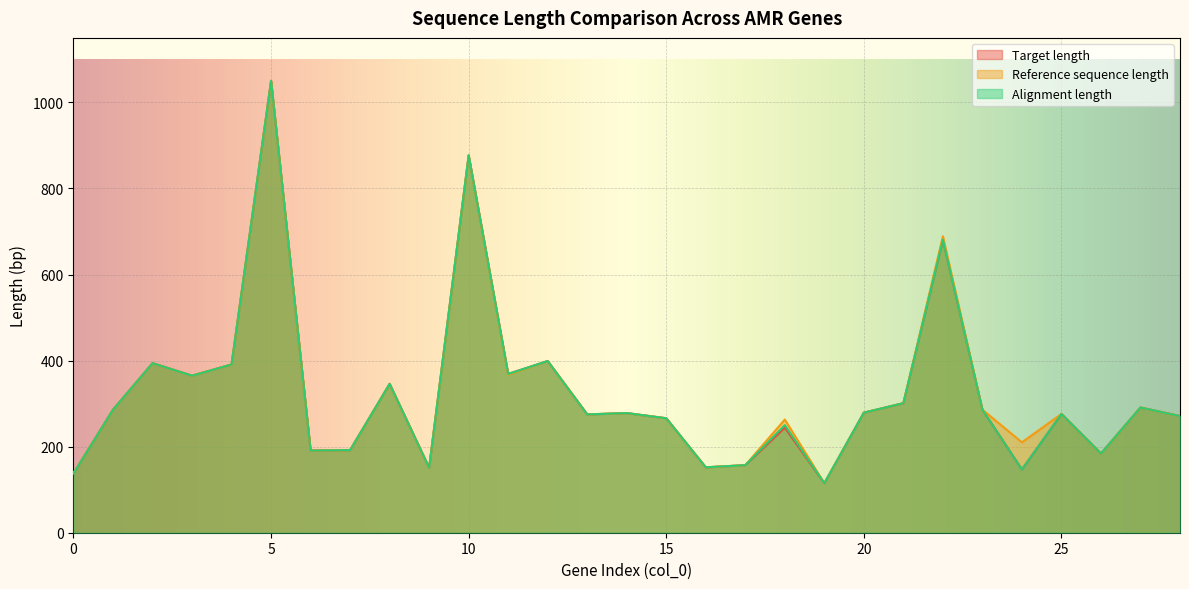

What are all the series names shown in the legend?

Target length, Reference sequence length, Alignment length